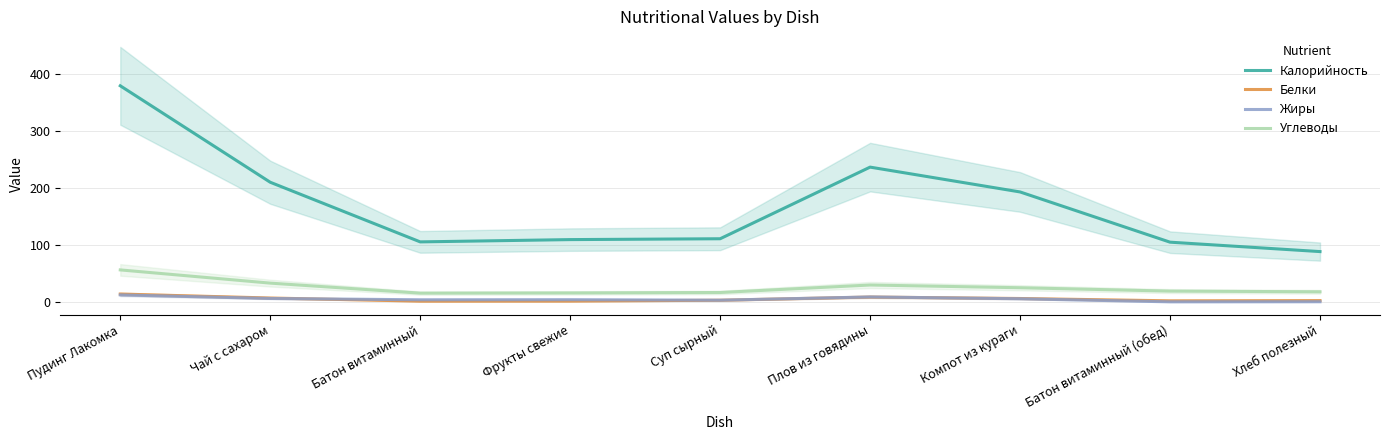

Reading left to right, list all the values displayed in this chart.

Калорийность: Пудинг Лакомка=379.0	Чай с сахаром=210.0	Батон витаминный=105.5	Фрукты свежие=109.5	Суп сырный=111.0	Плов из говядины=236.5	Компот из кураги=193.0	Батон витаминный (обед)=105.0	Хлеб полезный=88.5
Белки: Пудинг Лакомка=14.1	Чай с сахаром=7.1	Батон витаминный=1.6	Фрукты свежие=1.7	Суп сырный=3.2	Плов из говядины=8.8	Компот из кураги=6.3	Батон витаминный (обед)=2.2	Хлеб полезный=2.6
Жиры: Пудинг Лакомка=12.6	Чай с сахаром=6.3	Батон витаминный=4.0	Фрукты свежие=4.2	Суп сырный=3.4	Плов из говядины=9.0	Компот из кураги=5.8	Батон витаминный (обед)=0.5	Хлеб полезный=0.6
Углеводы: Пудинг Лакомка=56.4	Чай с сахаром=33.2	Батон витаминный=15.7	Фрукты свежие=16.1	Суп сырный=16.8	Плов из говядины=30.0	Компот из кураги=25.2	Батон витаминный (обед)=19.2	Хлеб полезный=18.1